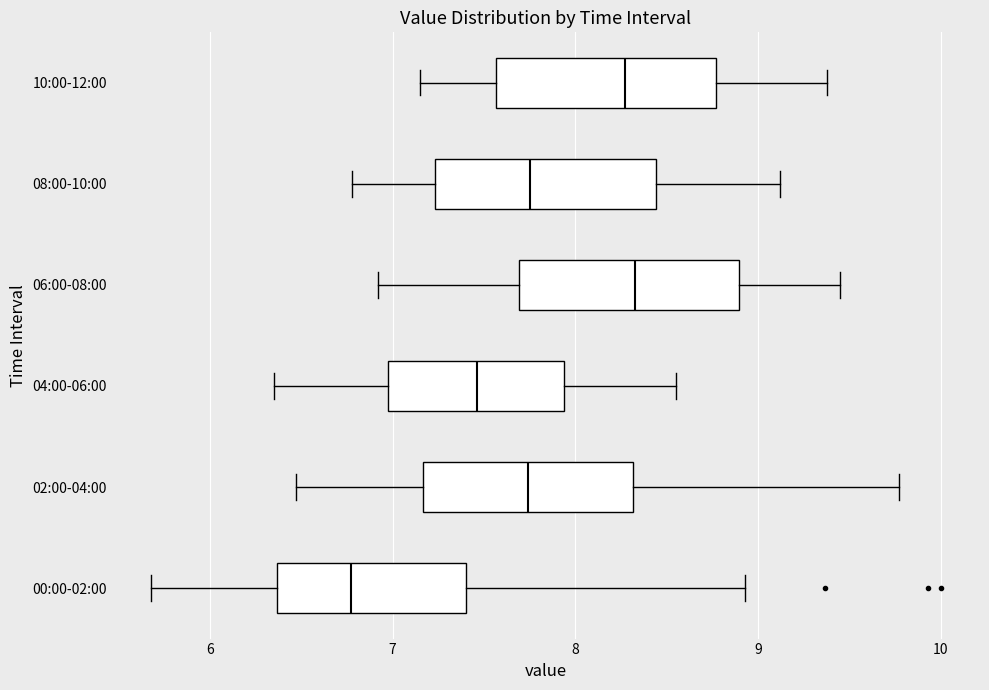

Where is the right edge of the box for 08:00-10:00 on the x-axis? The values are not printed on the chart, so give them approximately, as read against the axis.

8.4